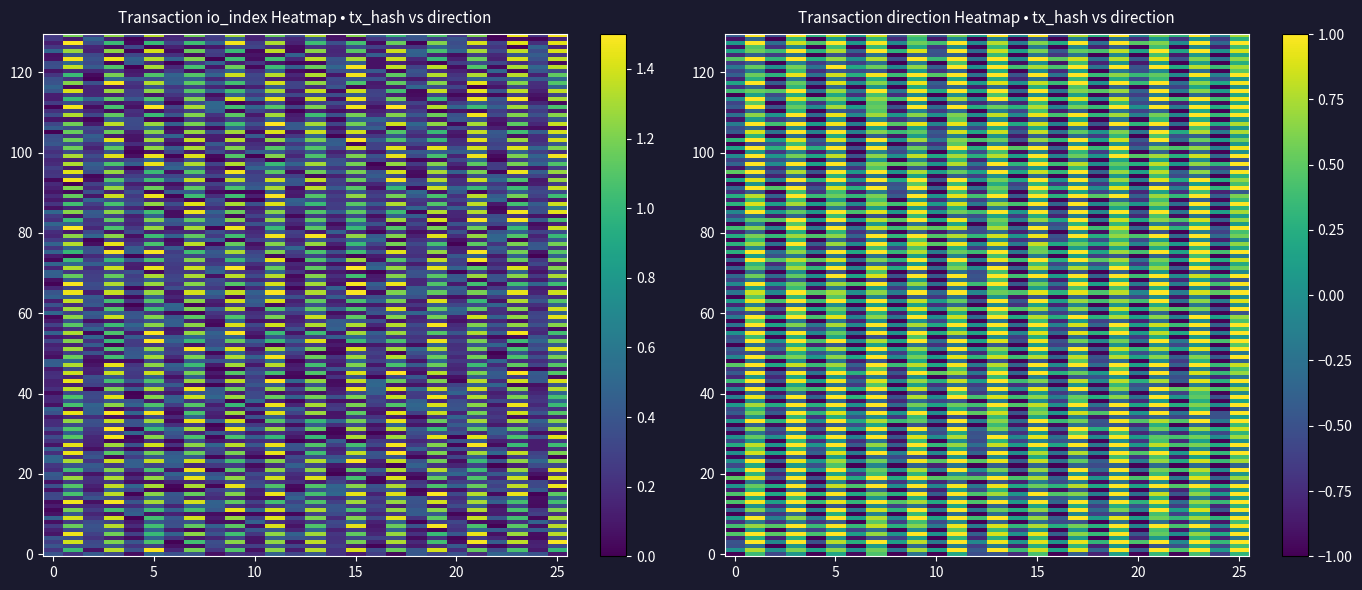

What is the greatest value displayed?

1